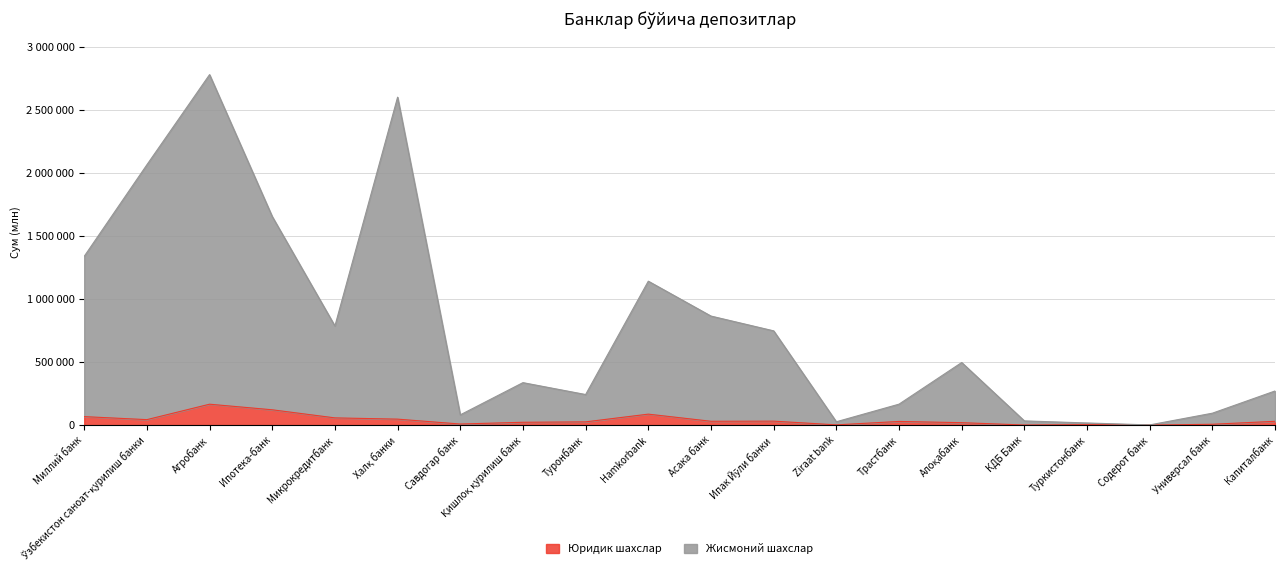

What is the value of the Юридик шахслар point at the 13th from the left?

1982